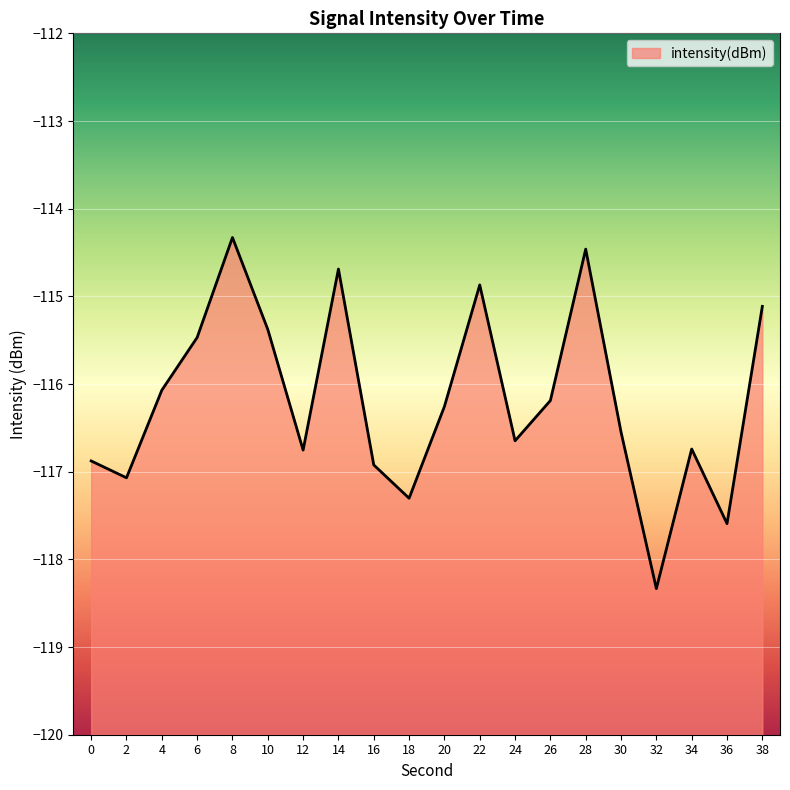

Reading left to right, list all the values displayed in this chart.

0=-116.9	2=-117.1	4=-116.1	6=-115.5	8=-114.3	10=-115.4	12=-116.8	14=-114.7	16=-116.9	18=-117.3	20=-116.3	22=-114.9	24=-116.6	26=-116.2	28=-114.5	30=-116.5	32=-118.3	34=-116.7	36=-117.6	38=-115.1